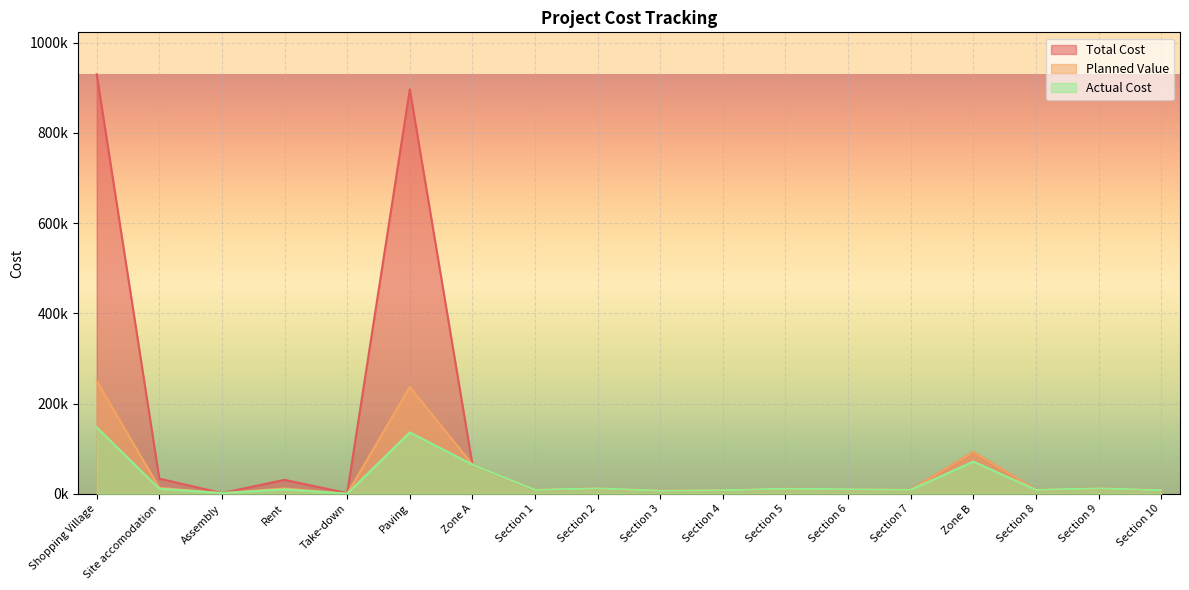

At how many categories does at least one series exceed 85760?

3